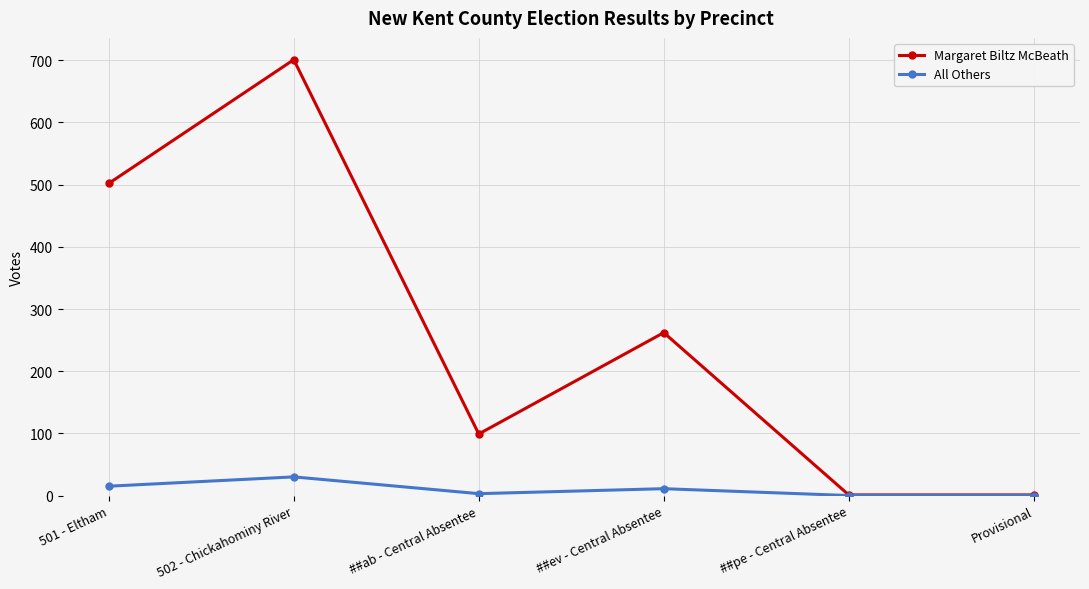

True or false: Margaret Biltz McBeath has more than 2 points higher than both neighbors.

False